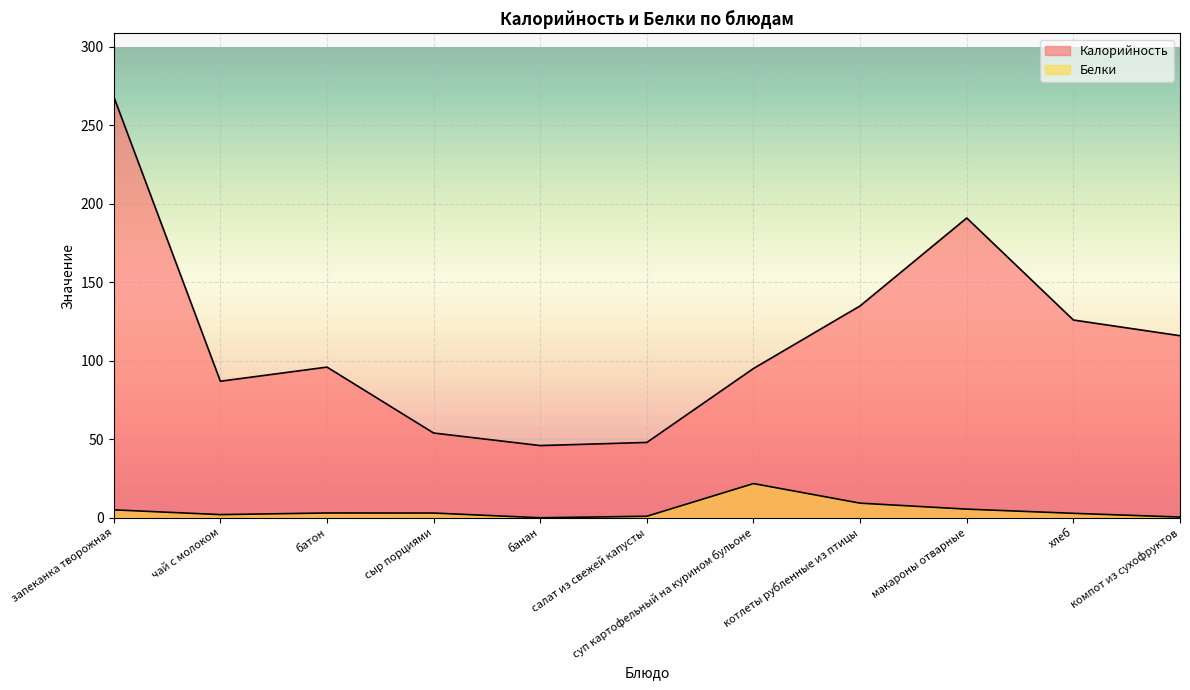

Rank the series by their maximum value, from highest to lowest.

Калорийность, Белки